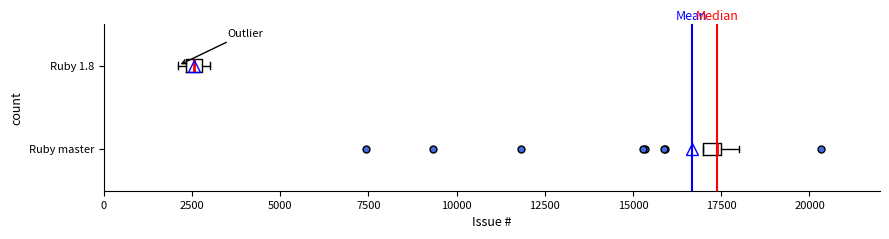

Where is the right edge of the box for Ruby 1.8 on the x-axis? The values are not printed on the chart, so give them approximately, as read against the axis.

3000